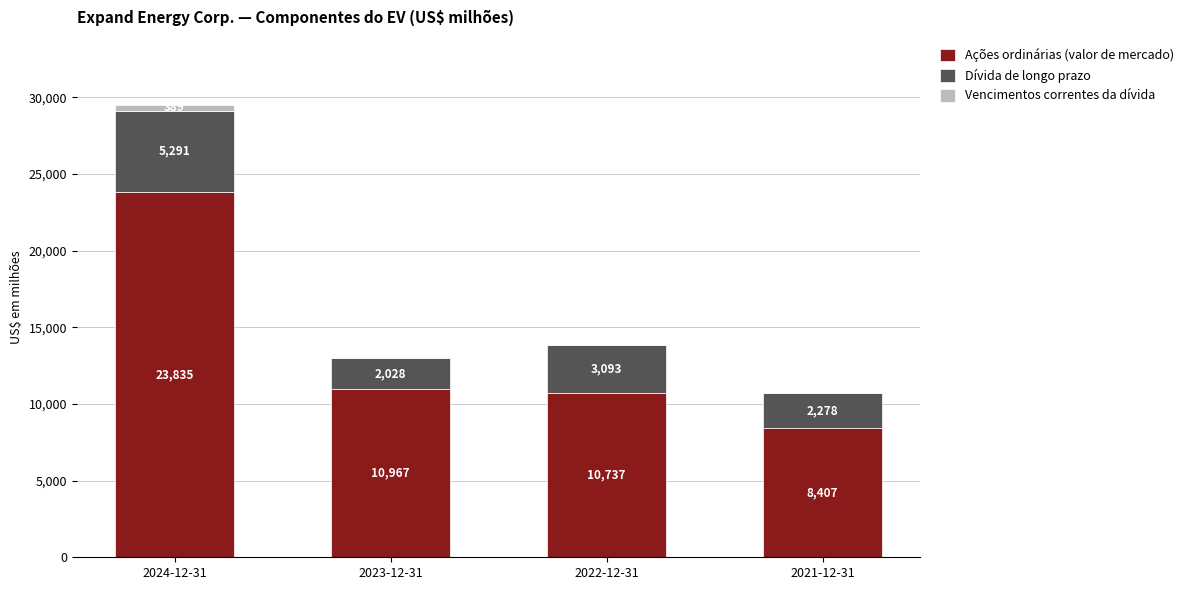

What is the total value across all series at 2021-12-31?

10685